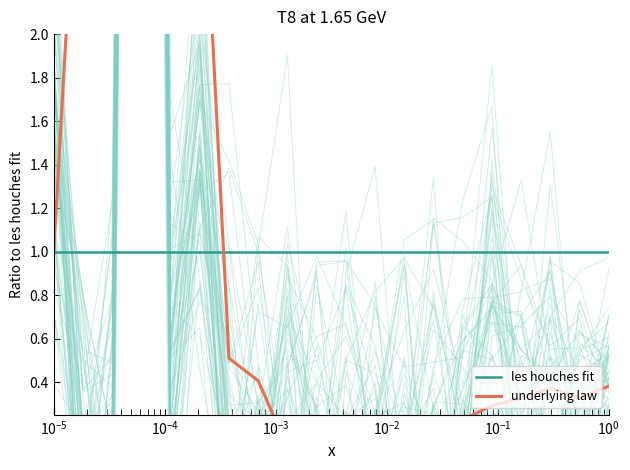

In underlying law, how many points are lower than both neighbors (excluding endpoints)?

3